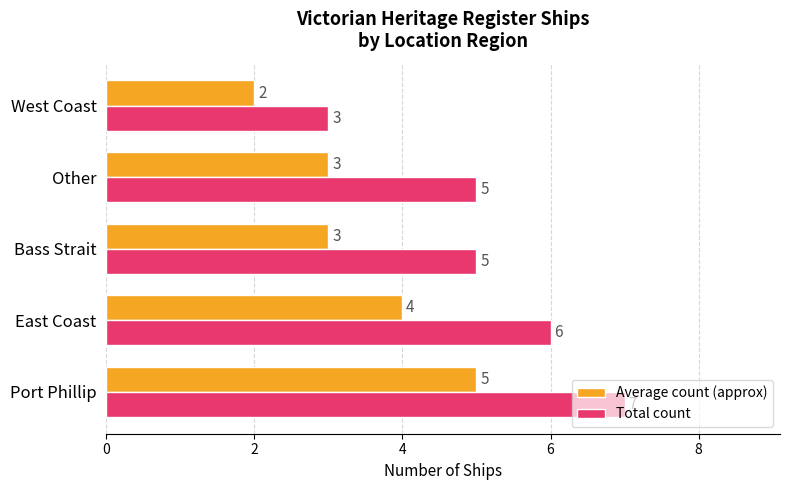

What is the sum of all Average count (approx) values?

17